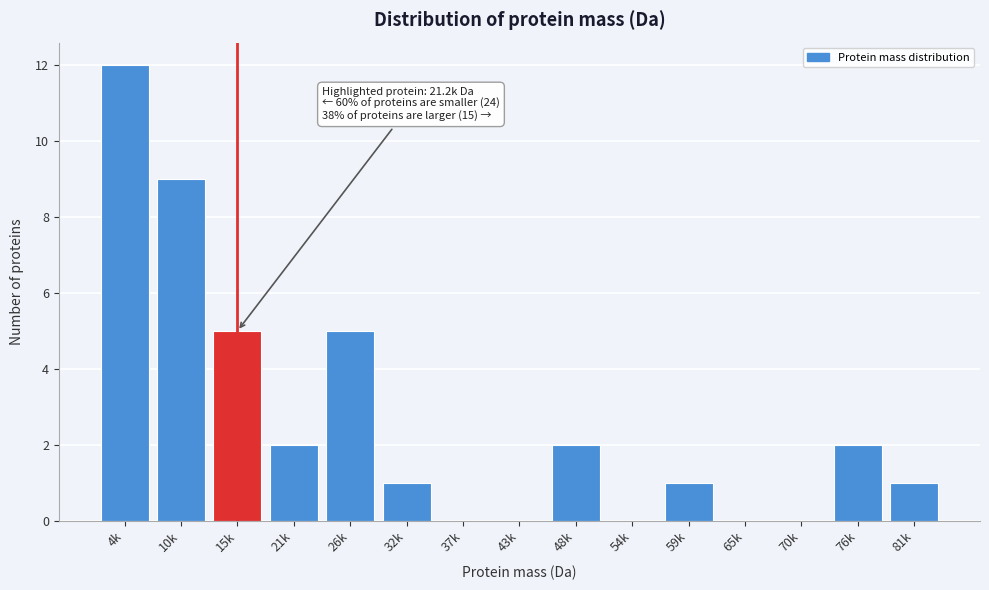

Reading left to right, extract all data points from this chart.

4k=12	10k=9	15k=5	21k=2	26k=5	32k=1	37k=0	43k=0	48k=2	54k=0	59k=1	65k=0	70k=0	76k=2	81k=1